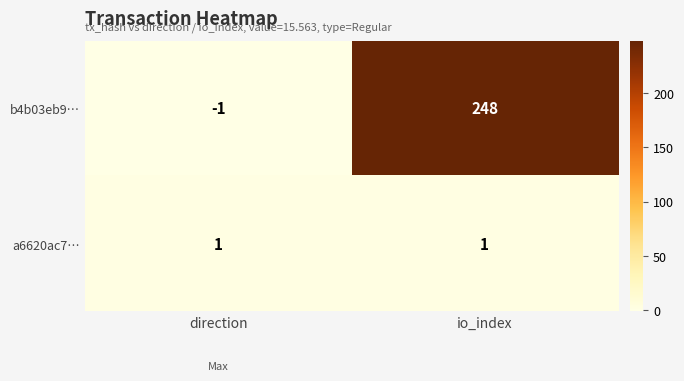

The value of a6620ac7… at direction is 1. True or false?

True